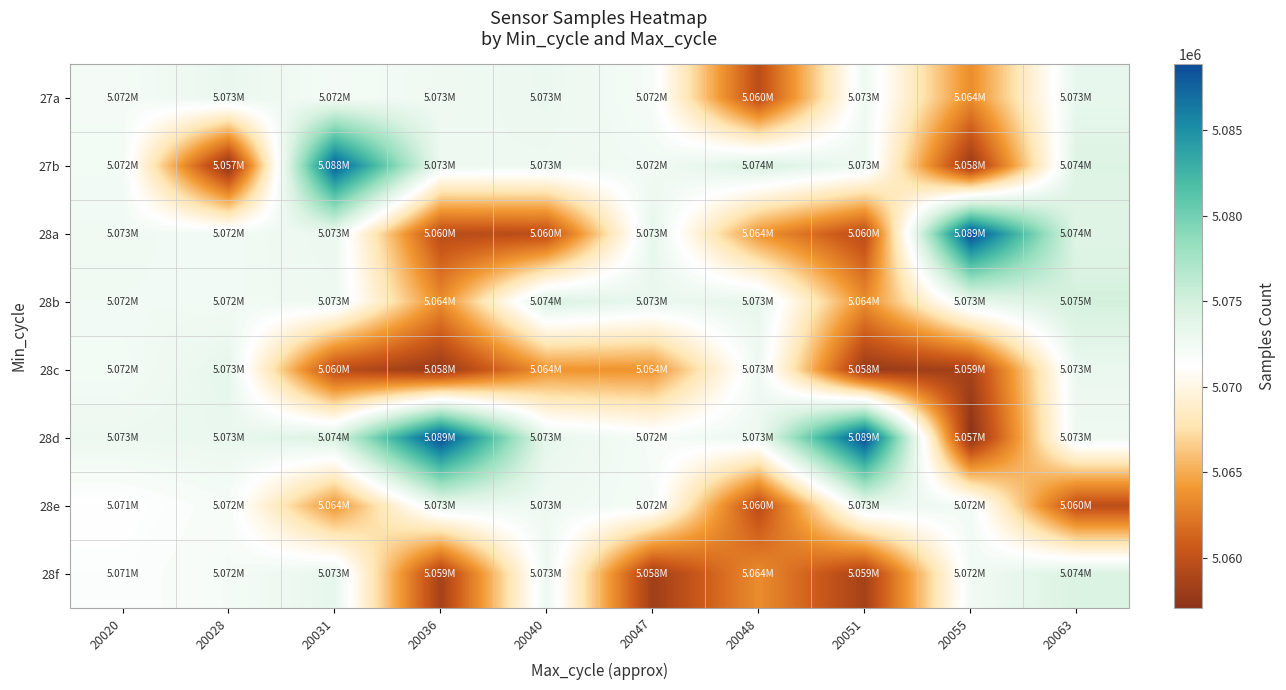

Reading right to left, list all the values displayed in this chart.

27a: 20063=5073339	20055=5063508	20051=5072640	20048=5059671	20047=5071998	20040=5073028	20036=5072640	20031=5072140	20028=5073163	20020=5072173
27b: 20063=5074245	20055=5057756	20051=5072848	20048=5074489	20047=5072435	20040=5072792	20036=5072848	20031=5087910	20028=5057076	20020=5072318
28a: 20063=5073996	20055=5088868	20051=5059516	20048=5063928	20047=5073444	20040=5059671	20036=5059516	20031=5073028	20028=5072374	20020=5072524
28b: 20063=5074989	20055=5073163	20051=5063508	20048=5073362	20047=5073112	20040=5074489	20036=5063508	20031=5072792	20028=5072435	20020=5072475
28c: 20063=5073028	20055=5058520	20051=5057756	20048=5072640	20047=5063856	20040=5063928	20036=5057756	20031=5059671	20028=5073444	20020=5072237
28d: 20063=5072792	20055=5057076	20051=5088868	20048=5072848	20047=5072011	20040=5073362	20036=5088868	20031=5074489	20028=5073112	20020=5072918
28e: 20063=5059671	20055=5072374	20051=5073163	20048=5059516	20047=5072140	20040=5072640	20036=5073163	20031=5063928	20028=5072011	20020=5071145
28f: 20063=5074489	20055=5072435	20051=5058520	20048=5063508	20047=5058223	20040=5072848	20036=5058520	20031=5073362	20028=5072140	20020=5071492